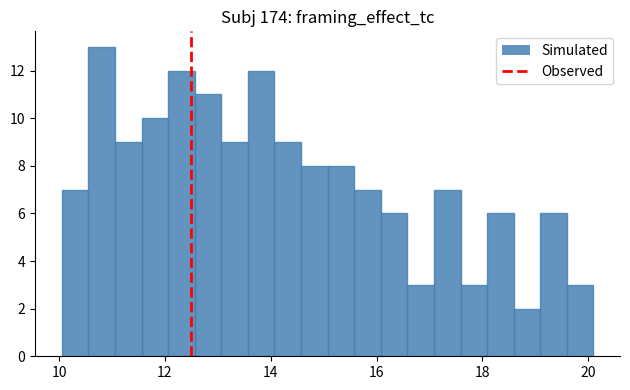

Around what value on the x-axis is the tallest bar? Give the approximate position of its centre, as read against the axis.

10.8